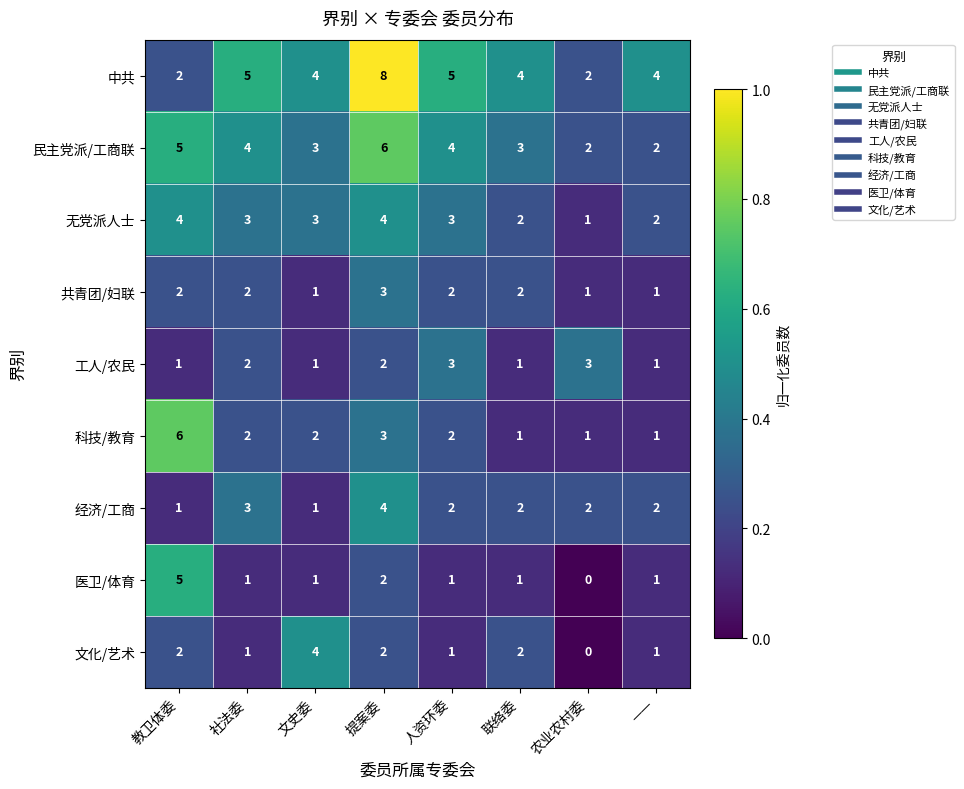

What is the greatest value displayed?

8